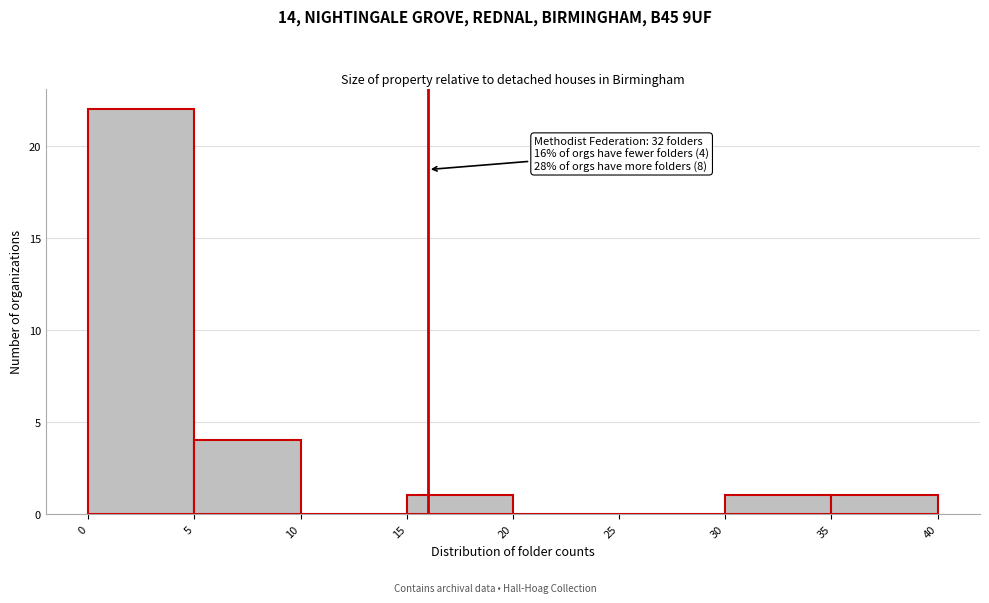

Which range on the x-axis has the tallest bar?

0 to 5